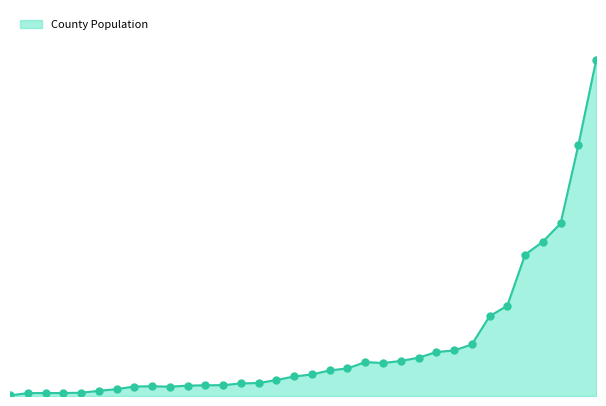

Between Coos and Wallowa, which is larger?

Coos